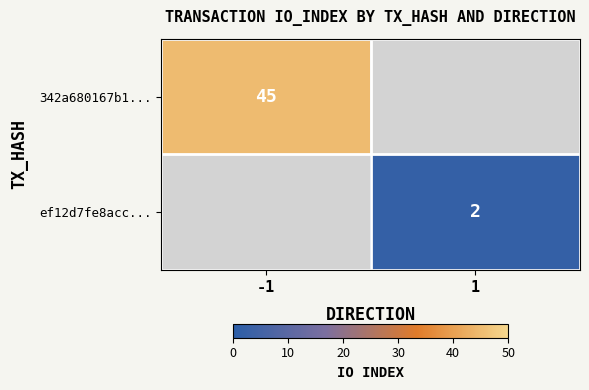

The 342a680167b1... series shows 11 at -1. True or false?

False